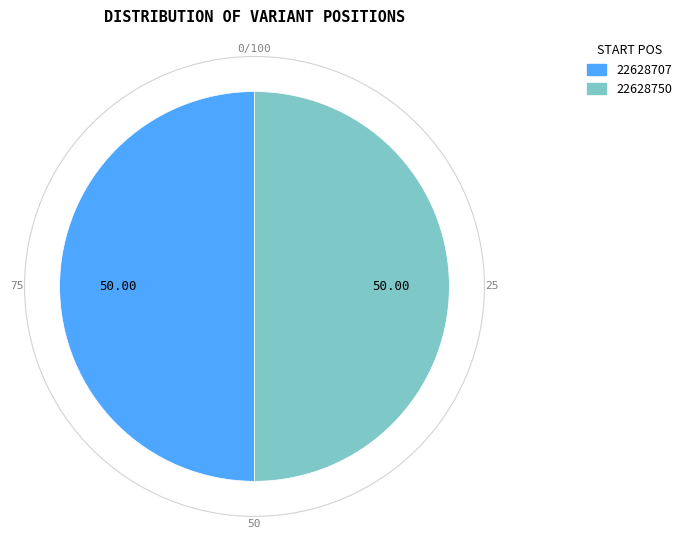

Is it true that 22628707 is 40% of the pie?

False